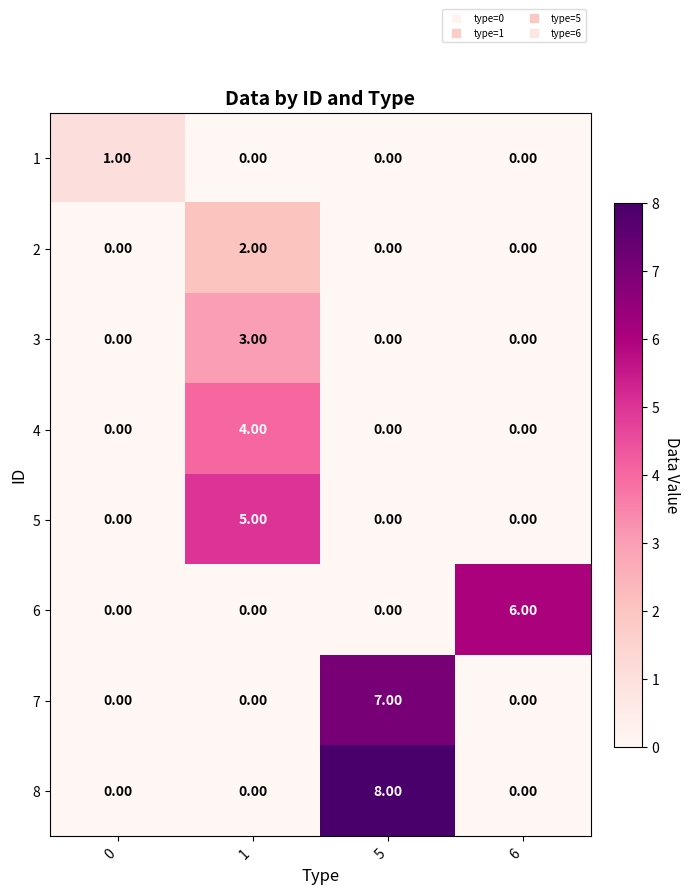

What is the sum of all 4 values?

4